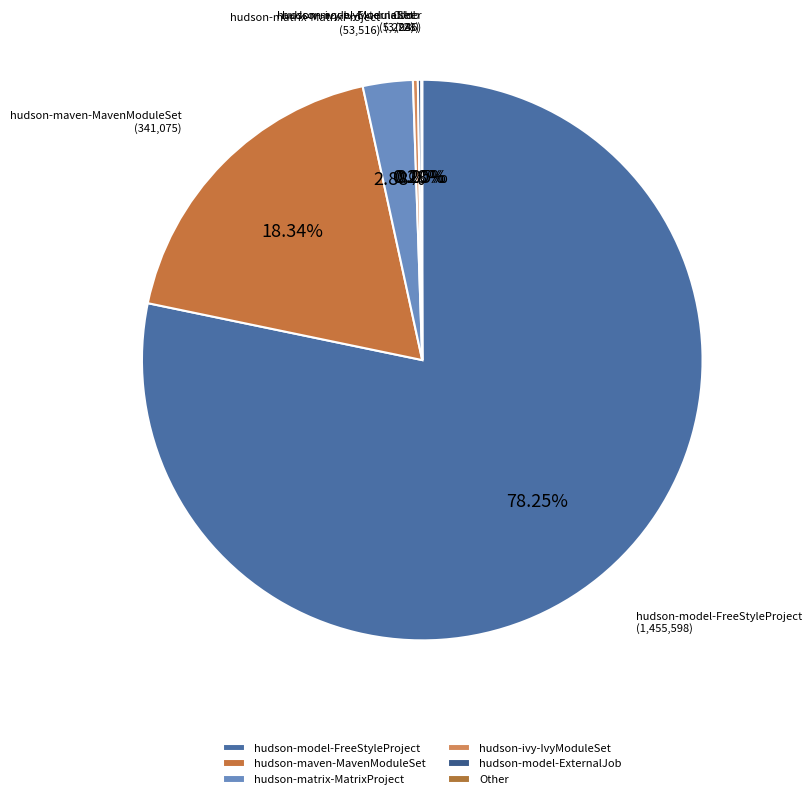

What is the largest slice in the pie chart?

hudson-model-FreeStyleProject